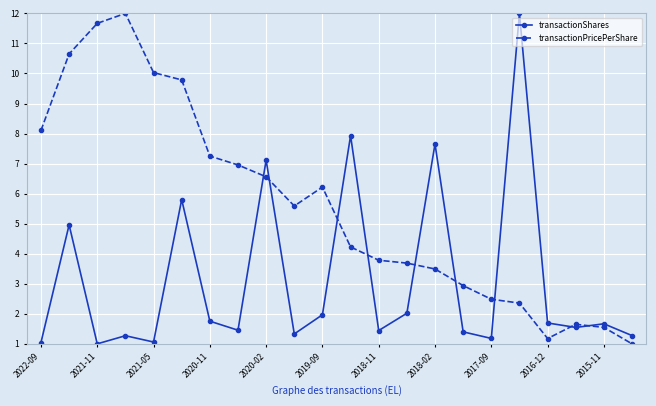

True or false: transactionPricePerShare and transactionShares intersect in this chart.

True